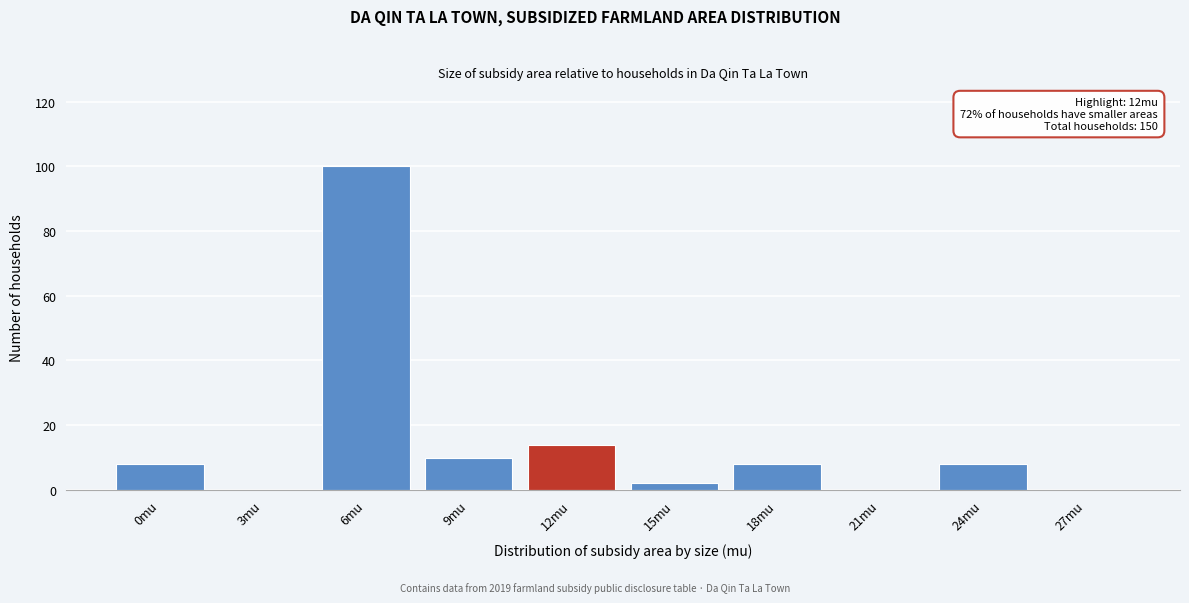

Reading left to right, extract all data points from this chart.

0mu=8	3mu=0	6mu=100	9mu=10	12mu=14	15mu=2	18mu=8	21mu=0	24mu=8	27mu=0